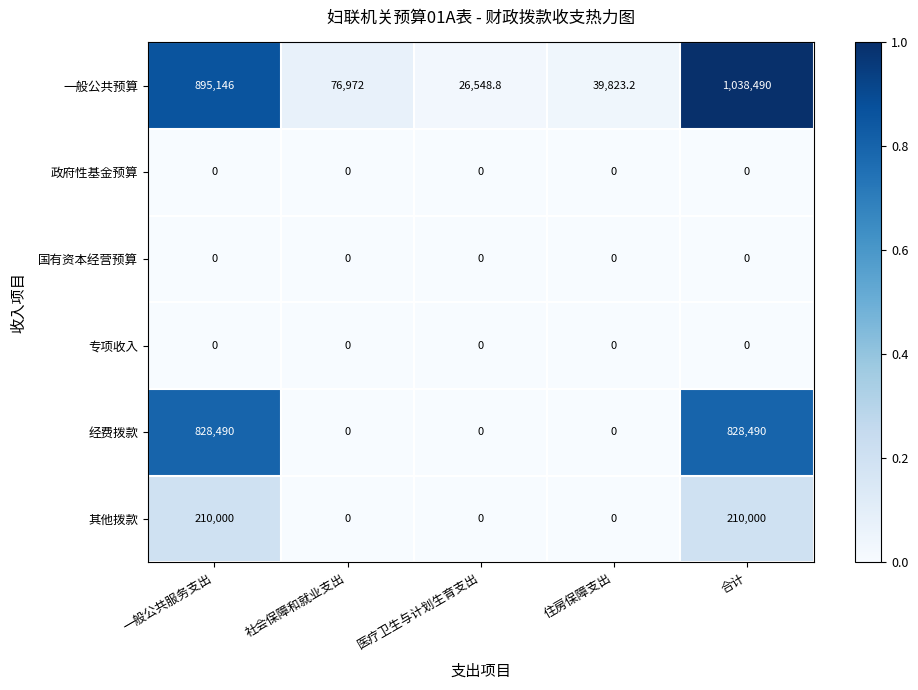

List the labels in order of 一般公共预算 value, largest first.

合计, 一般公共服务支出, 社会保障和就业支出, 住房保障支出, 医疗卫生与计划生育支出